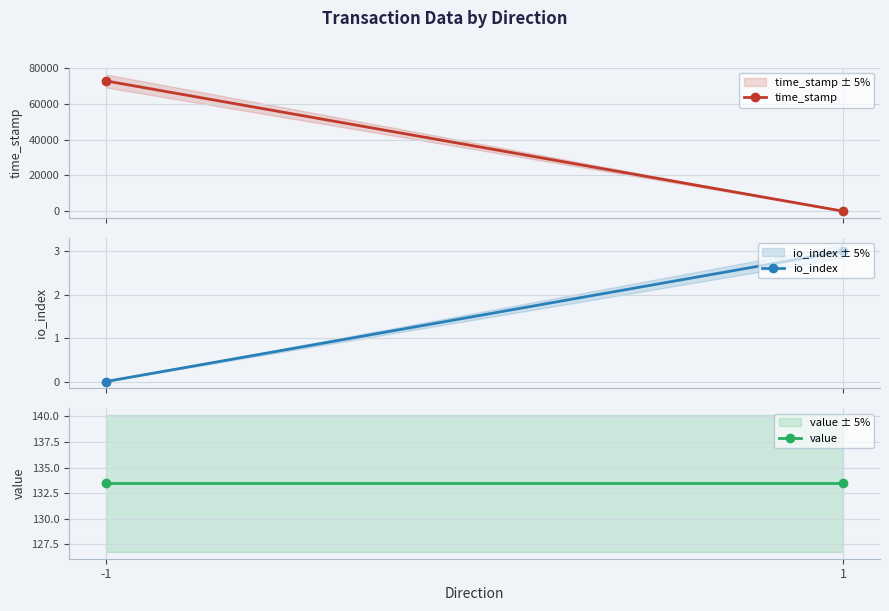

Reading right to left, what are all the values shown in this chart?

time_stamp: 1=0.0	-1=72824.0
io_index: 1=3.0	-1=0.0
value: 1=133.4	-1=133.4